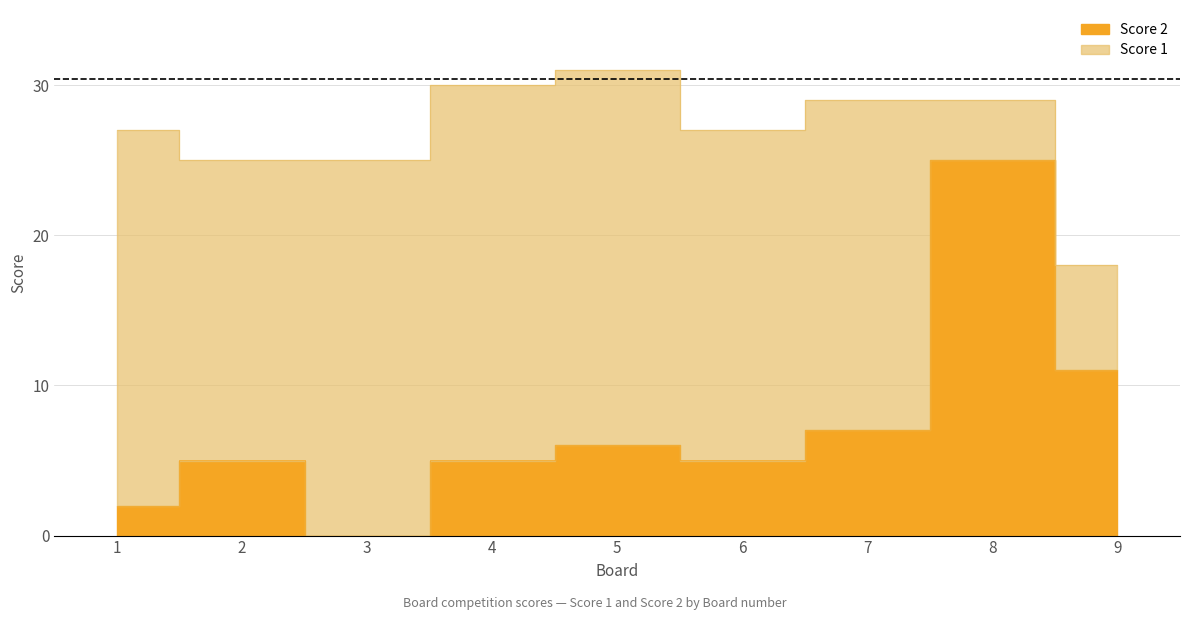

Which label corresponds to the smallest value in the chart?

3